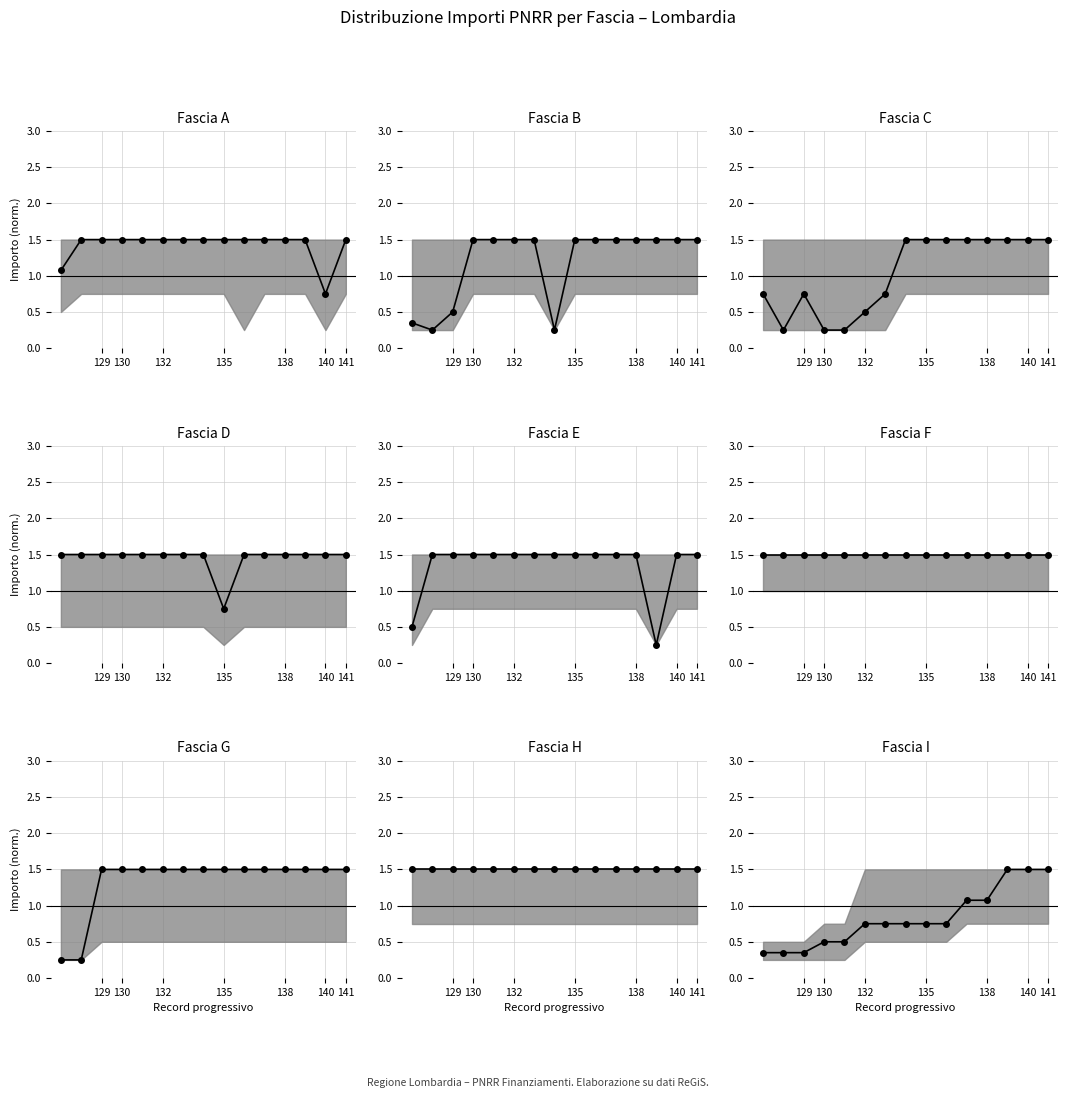

Is it true that the value at 7 is 0.2?

False